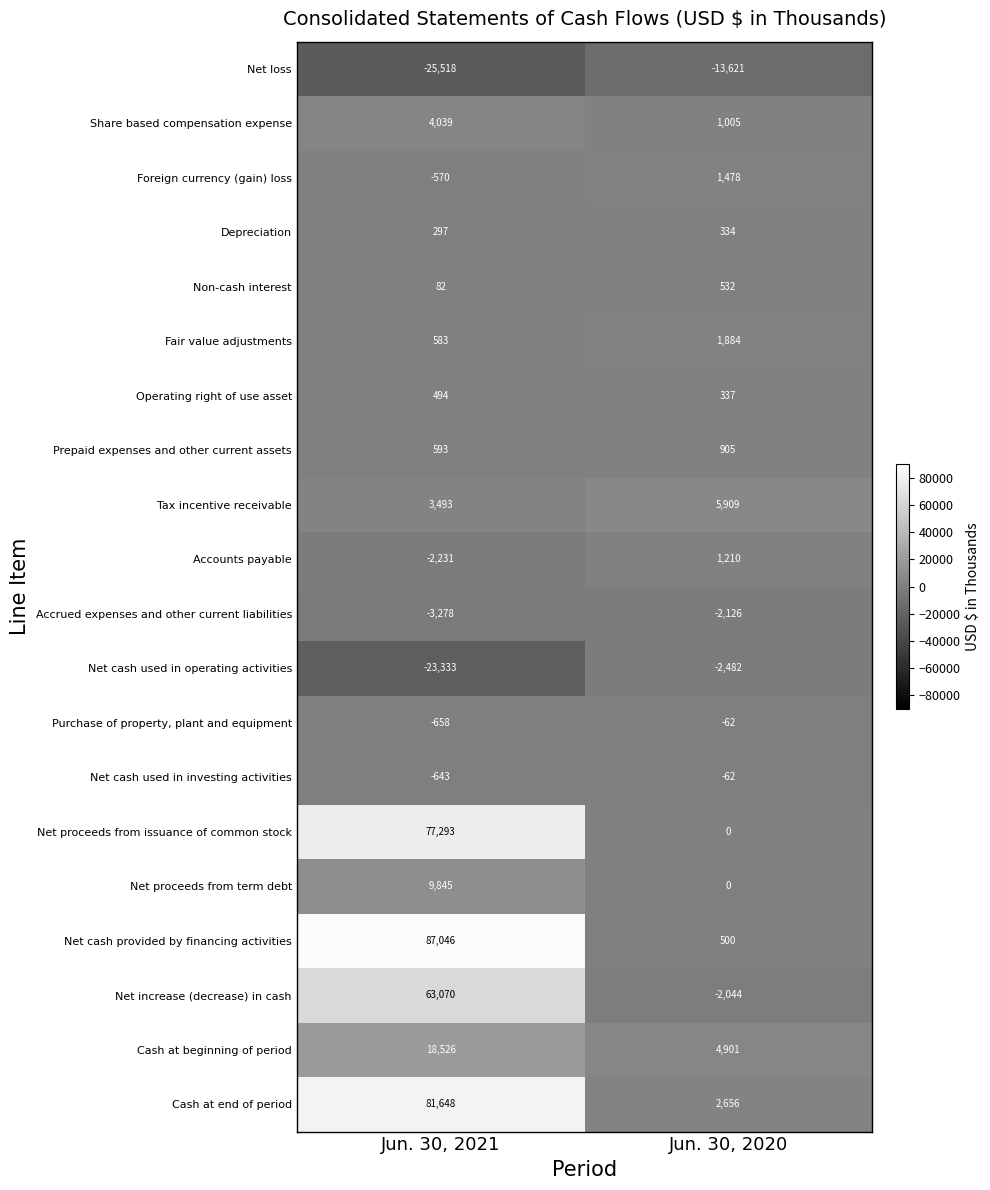

At how many categories does at least one series exceed 71868?

1